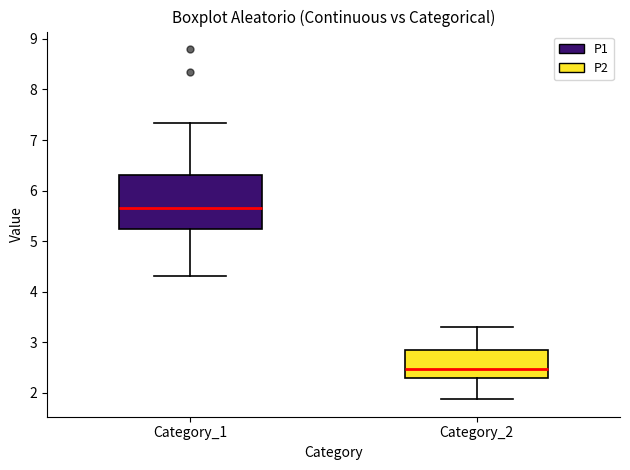

Where is the lower edge of the box for Category_2 on the y-axis? The values are not printed on the chart, so give them approximately, as read against the axis.

2.3